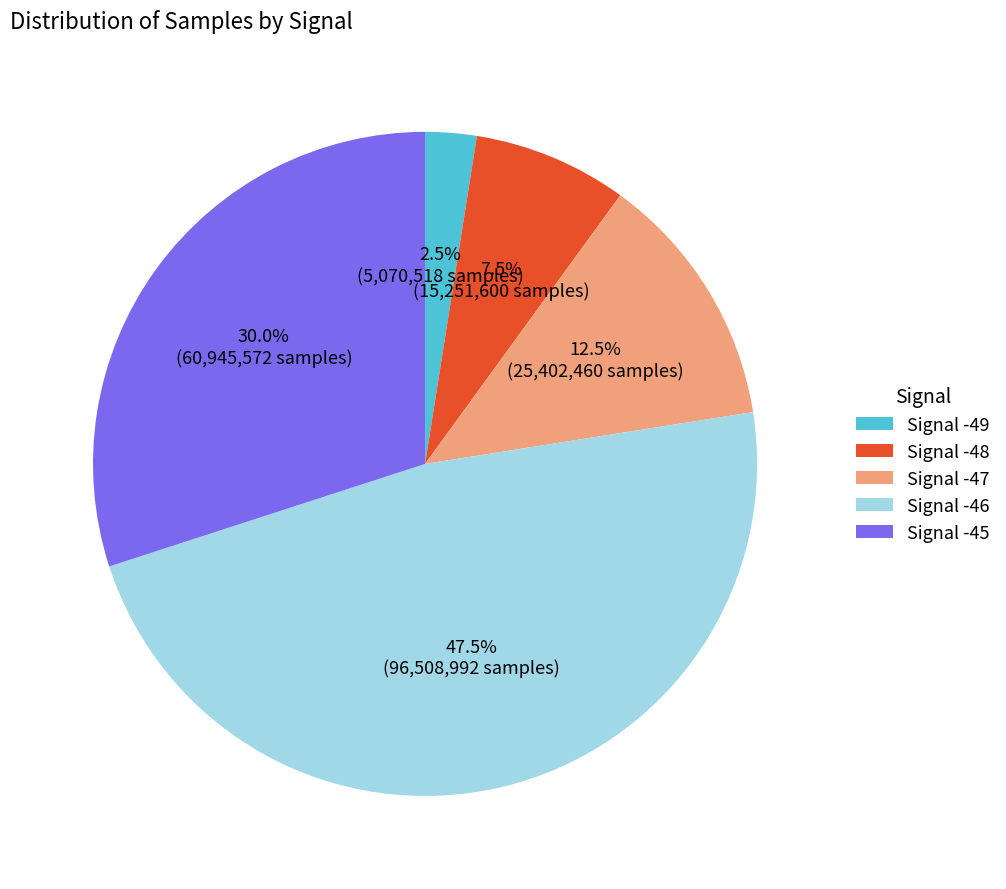

Count the number of slices in the pie.

5